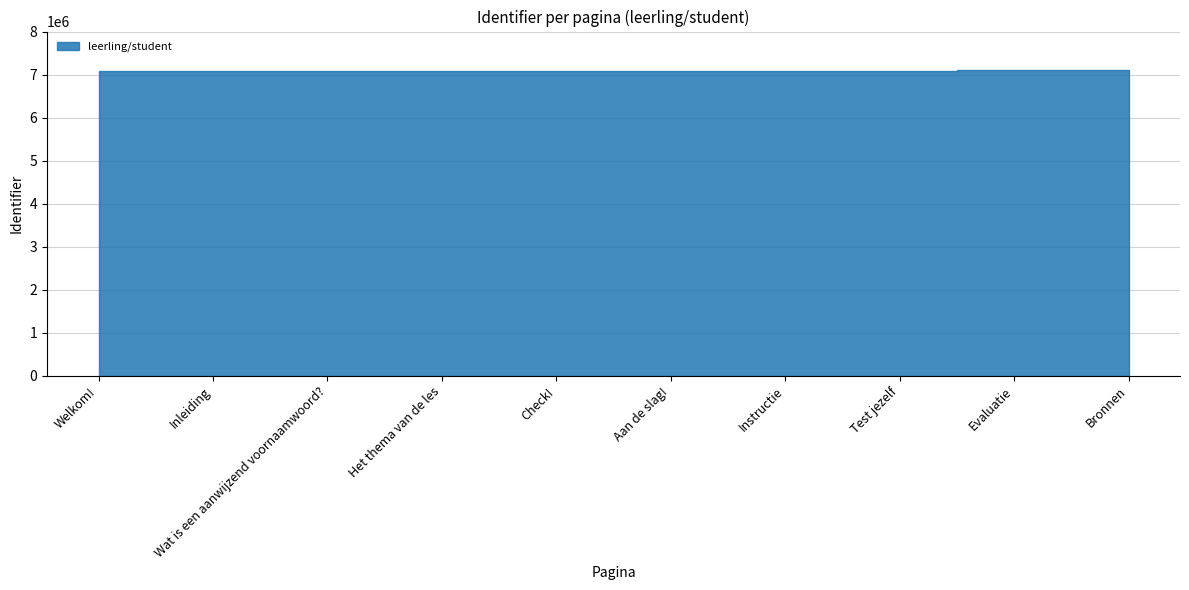

Which label corresponds to the smallest value in the chart?

Welkom!